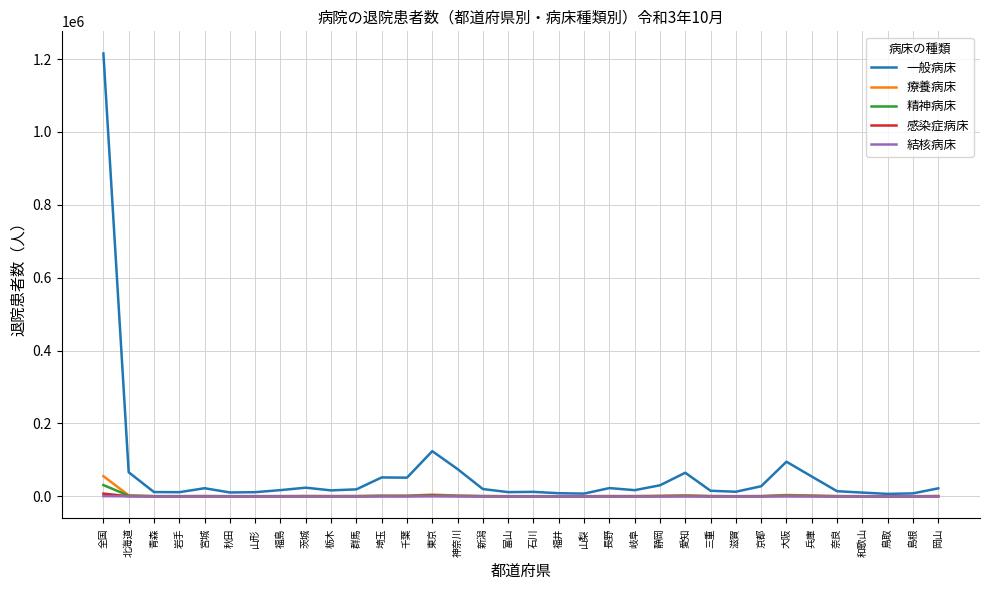

Which series has the widest spread of values?

一般病床